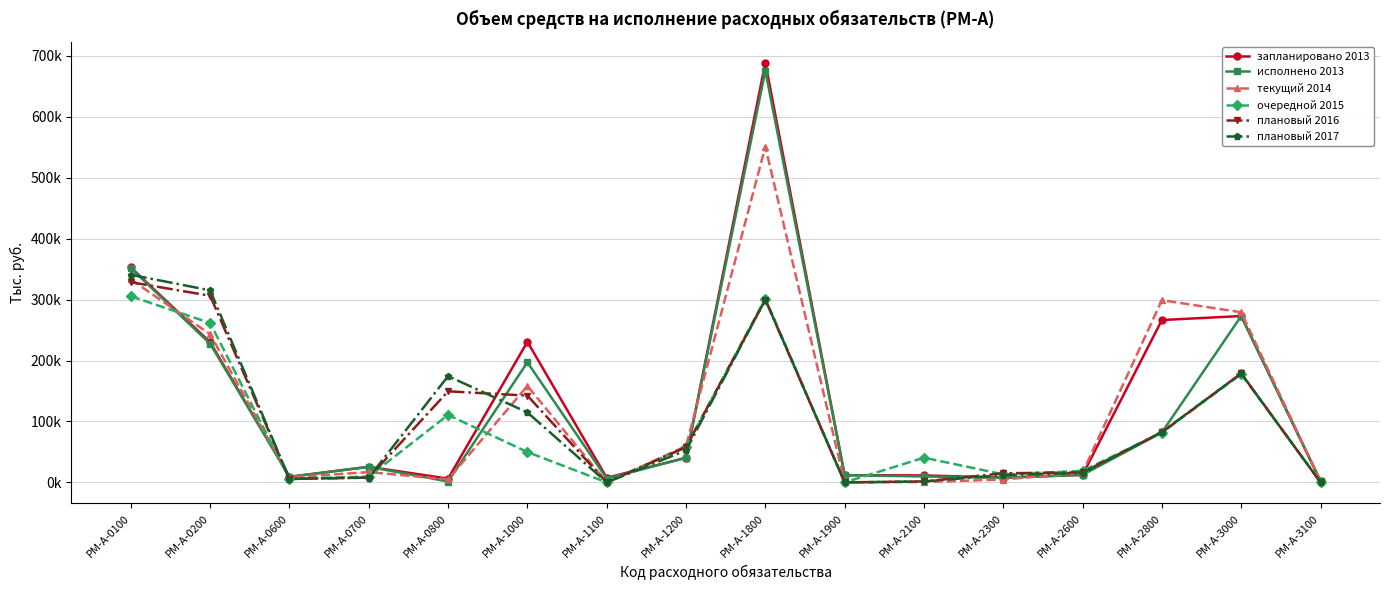

What are all the series names shown in the legend?

запланировано 2013, исполнено 2013, текущий 2014, очередной 2015, плановый 2016, плановый 2017